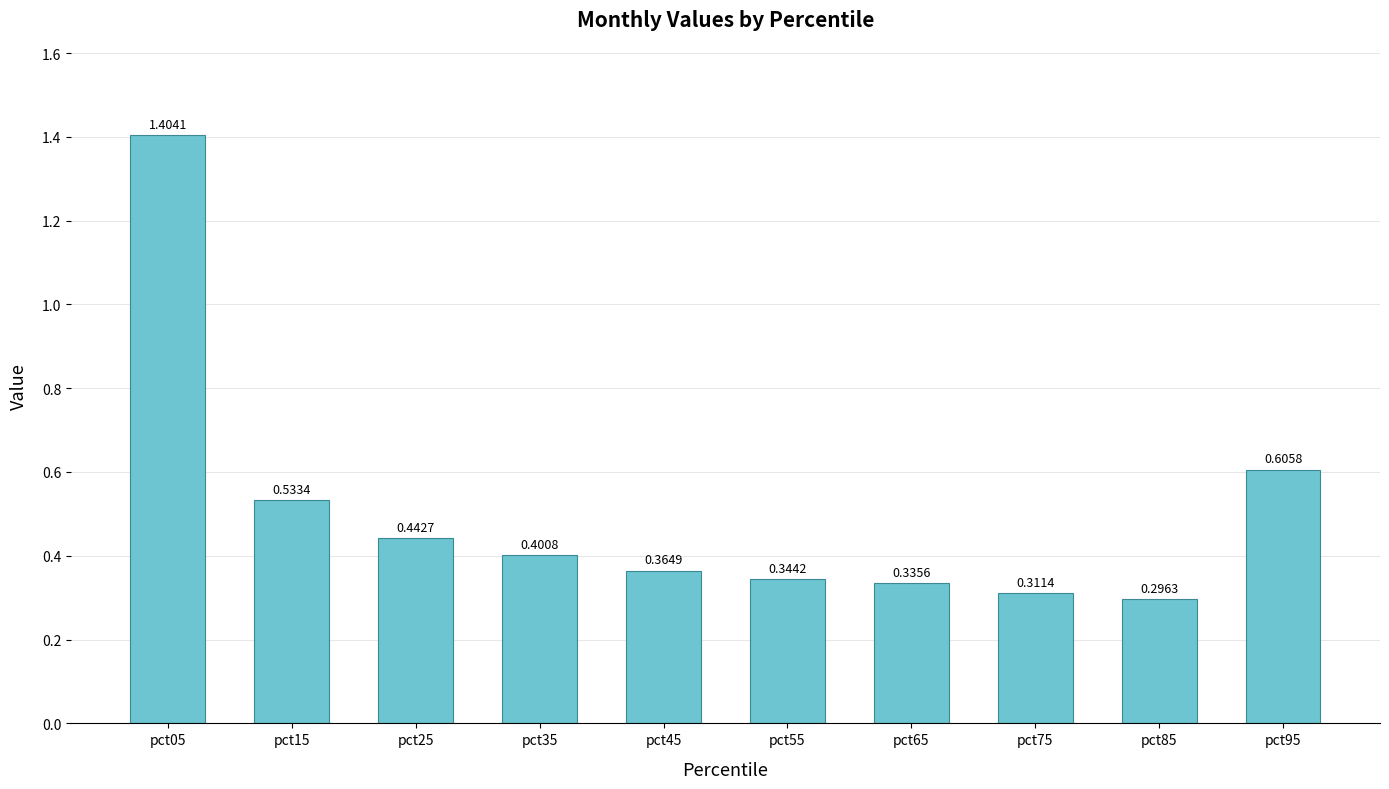

How many distinct data groups are displayed?

1